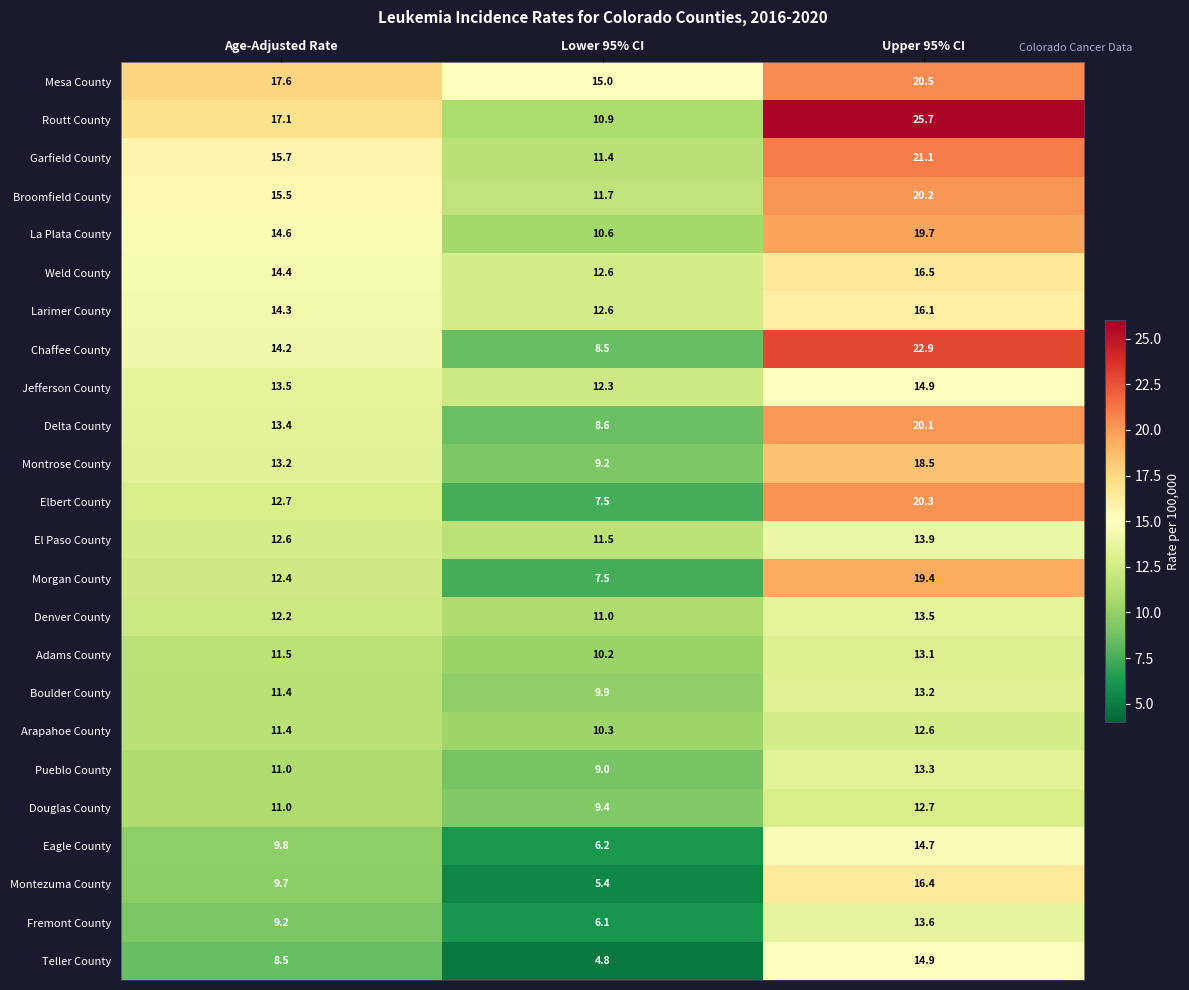

What is the sum of the La Plata County values at Lower 95% CI and Age-Adjusted Rate?

25.2